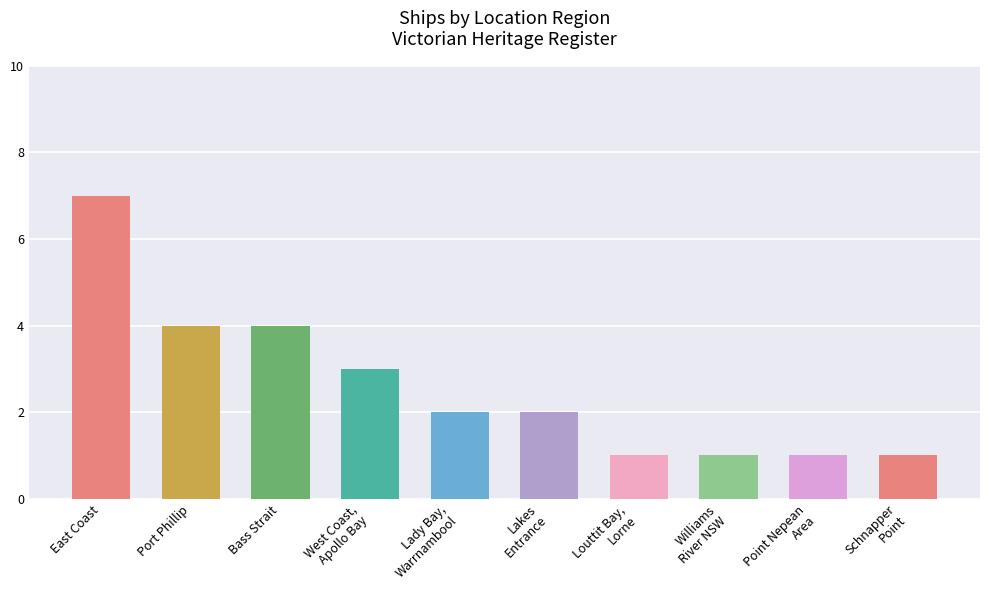

Reading left to right, list all the values displayed in this chart.

7	4	4	3	2	2	1	1	1	1